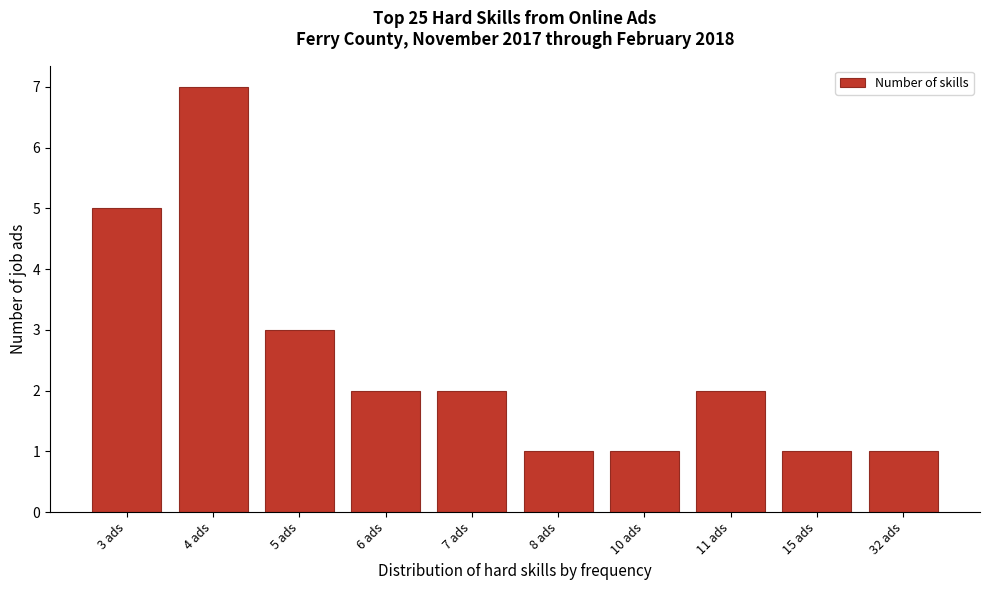

Reading left to right, transcribe all the data shown in this chart.

5	7	3	2	2	1	1	2	1	1